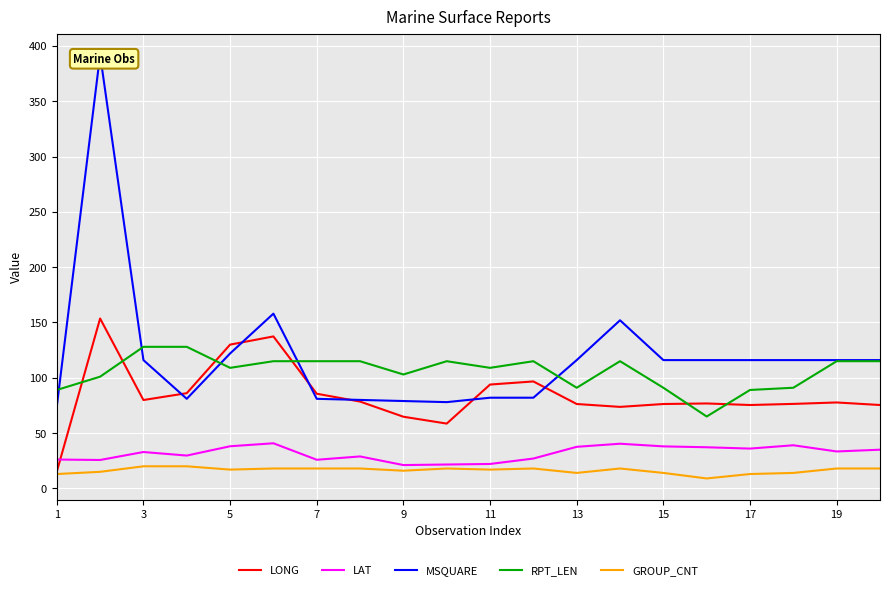

What are all the series names shown in the legend?

LONG, LAT, MSQUARE, RPT_LEN, GROUP_CNT